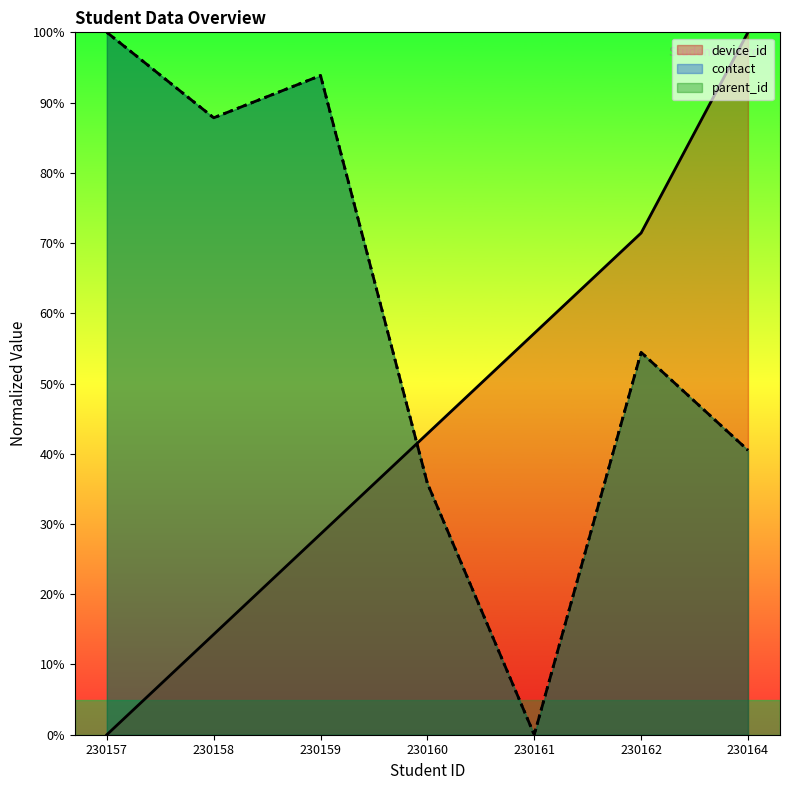

Where is contact nearest to the value 50?

230162